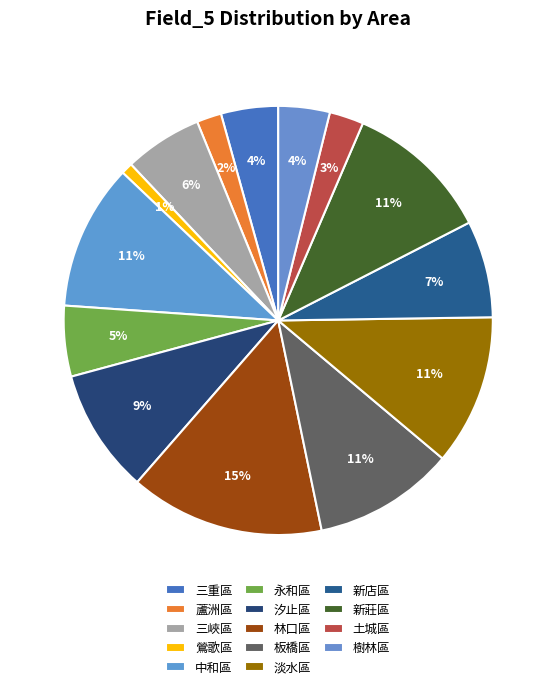

To the nearest percent, what portion does 三重區 represent?

4%